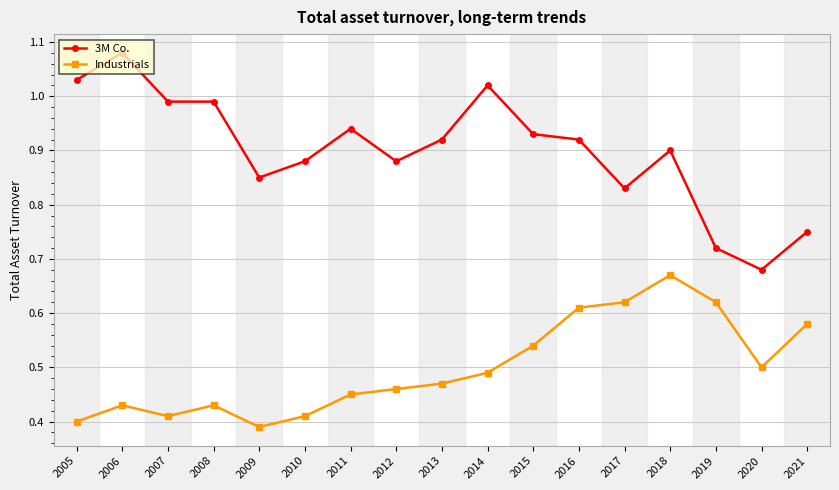

How many lines are shown in the chart?

2